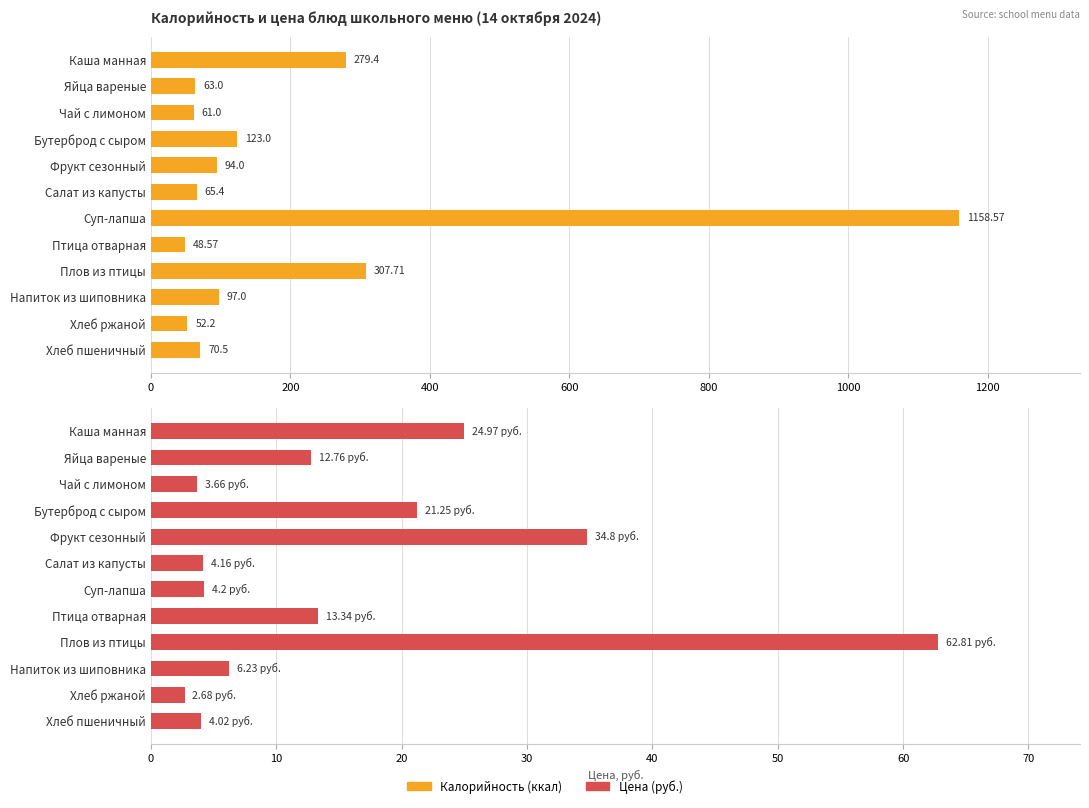

What is the value of the Цена (руб.) bar at the 3rd from the left?

3.7